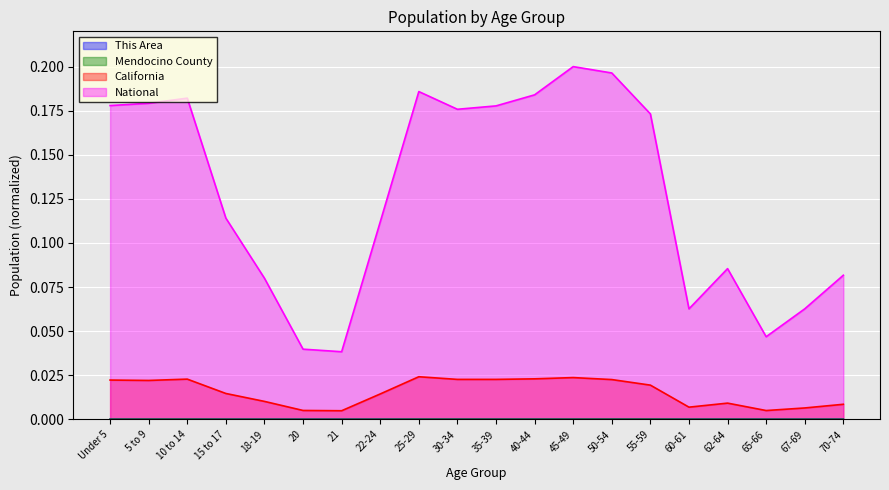

In California, how many points are lower than both neighbors (excluding endpoints)?

5